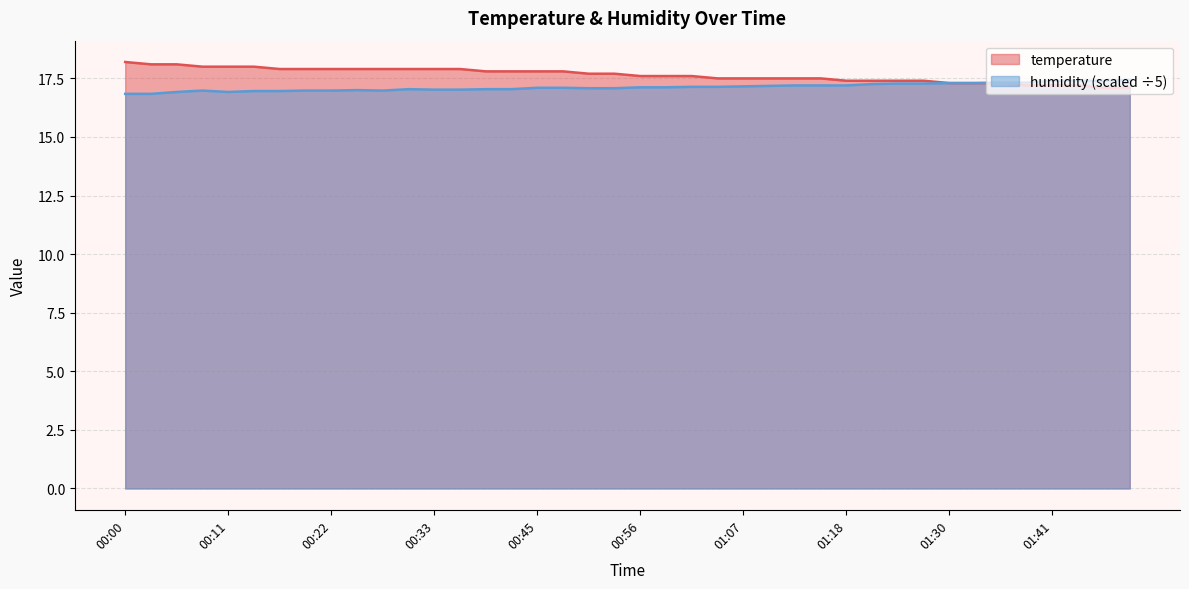

What is the label of the 21st point from the right?

00:53